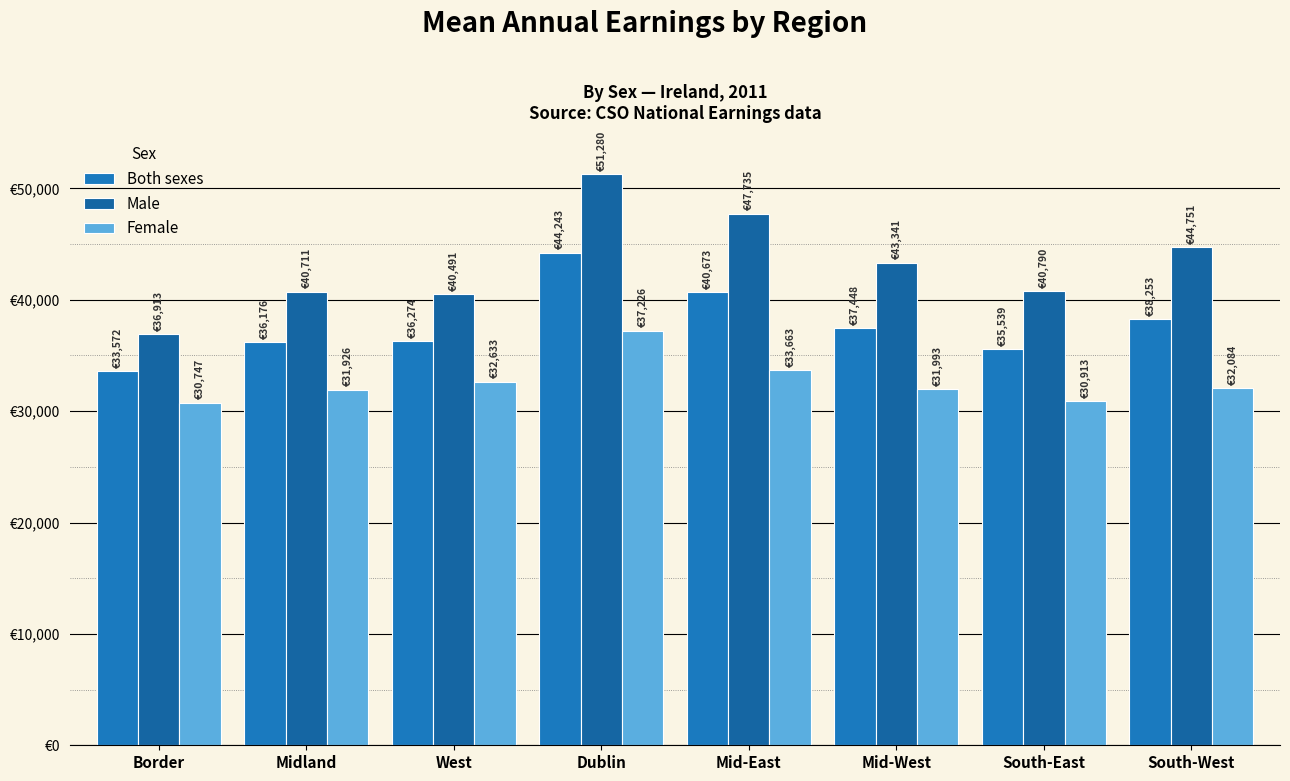

What is the spread (max minus min) of values at Mid-West?

11348